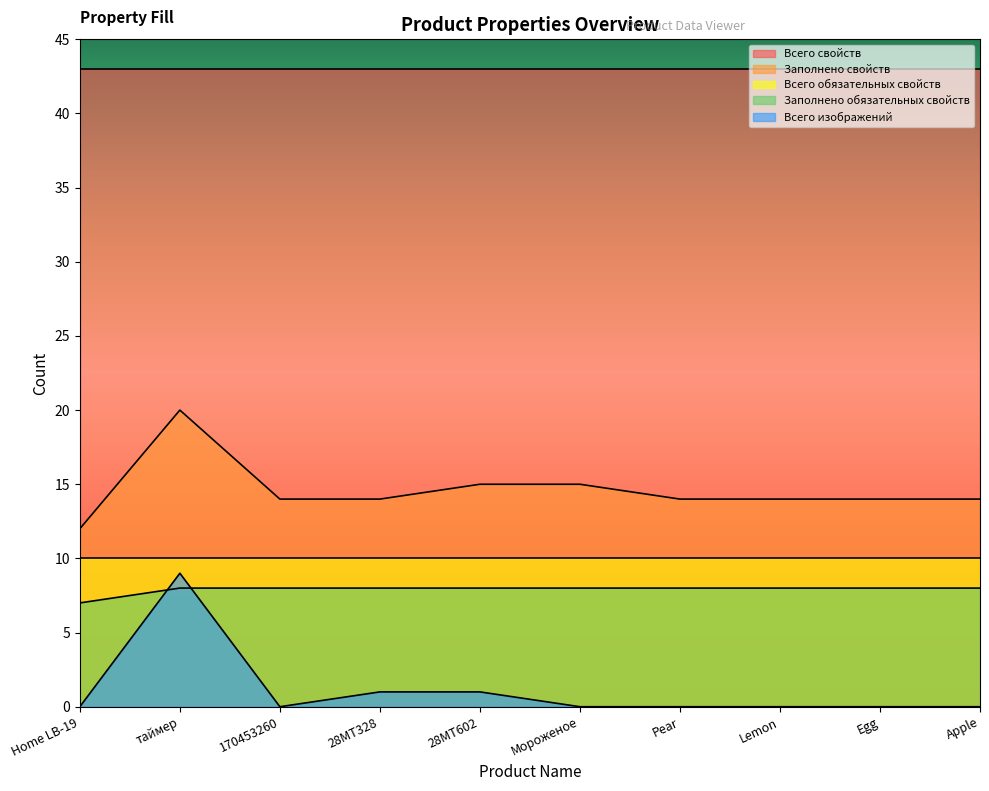

What is the minimum value for Заполнено обязательных свойств?

7